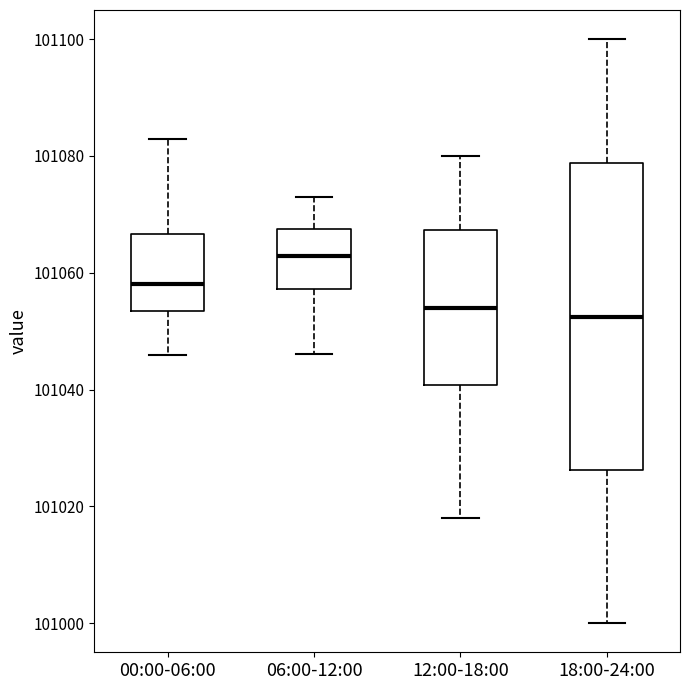

Which box is the tallest, from its lower edge to its upper edge?

18:00-24:00